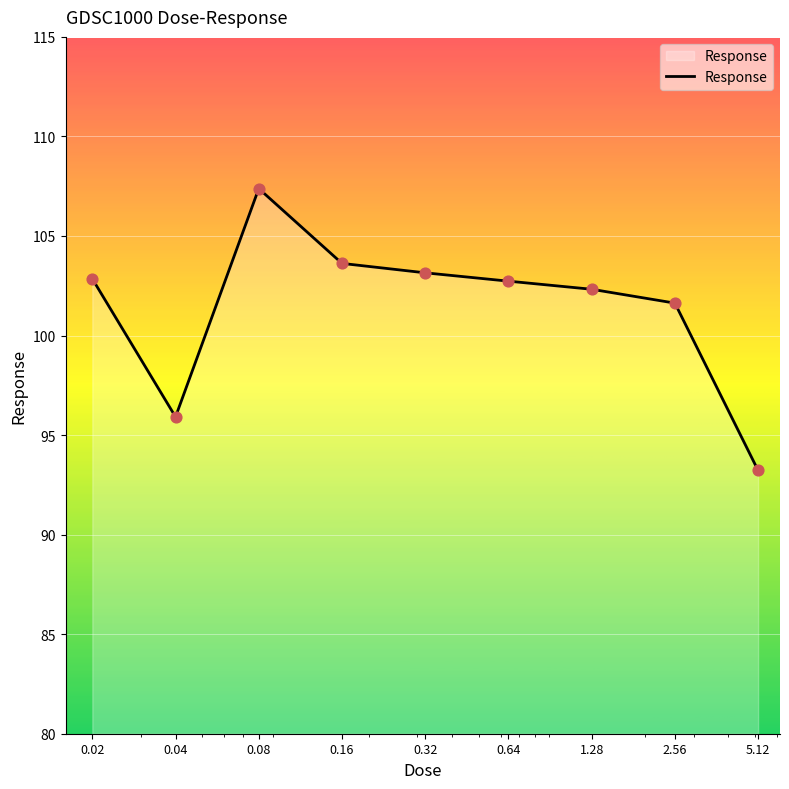

What is the greatest value displayed?

107.4